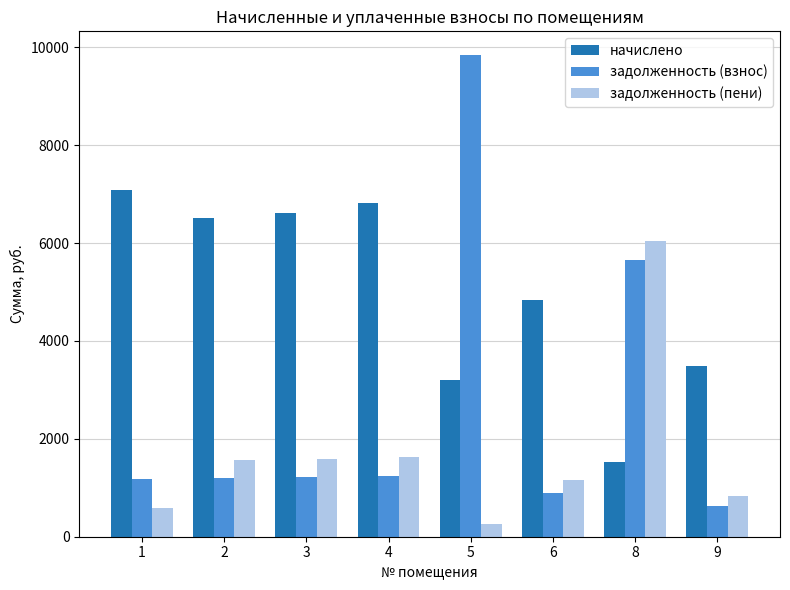

At which label is начислено closest to 4301?

6